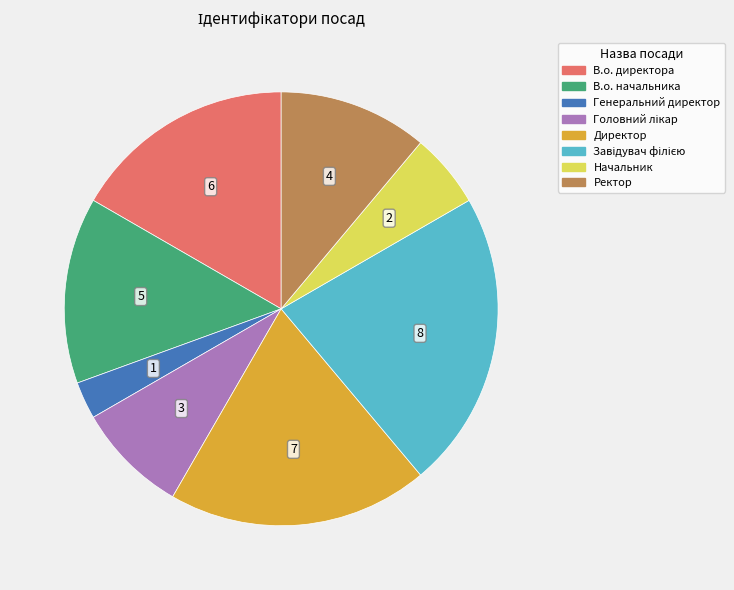

Which category has the smallest portion of the pie?

Генеральний директор